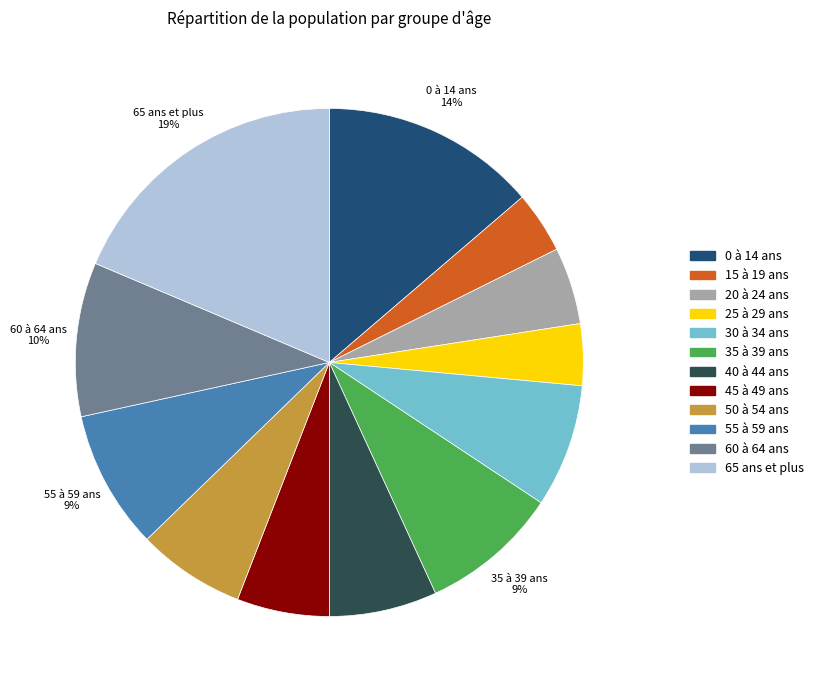

Is it true that 55 à 59 ans is 1% of the pie?

False